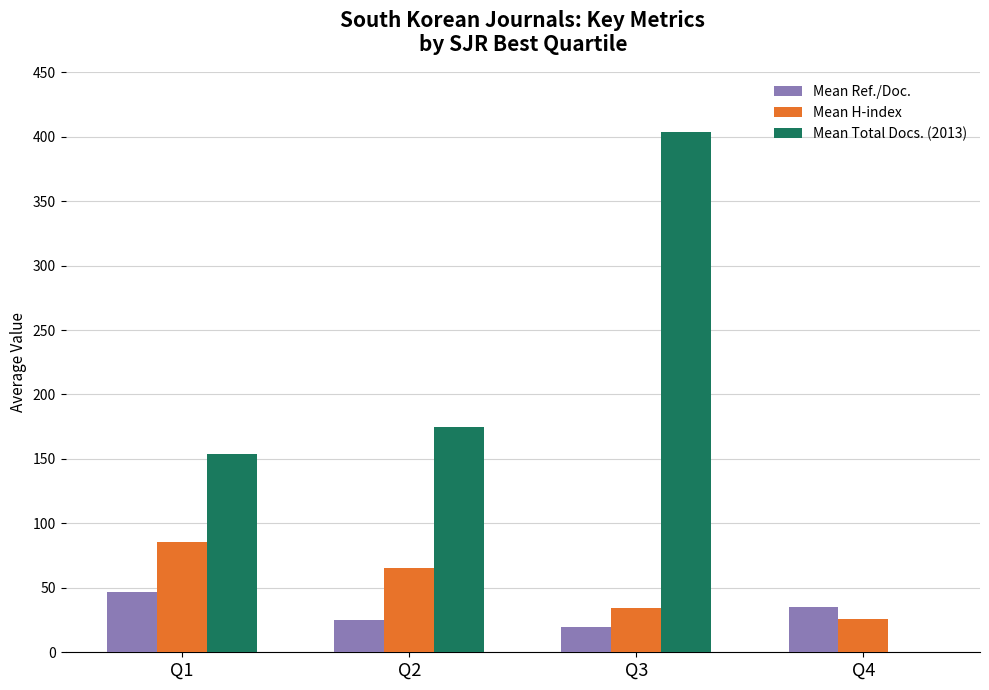

Which series changed the most between Q1 and Q3?

Mean Total Docs. (2013)